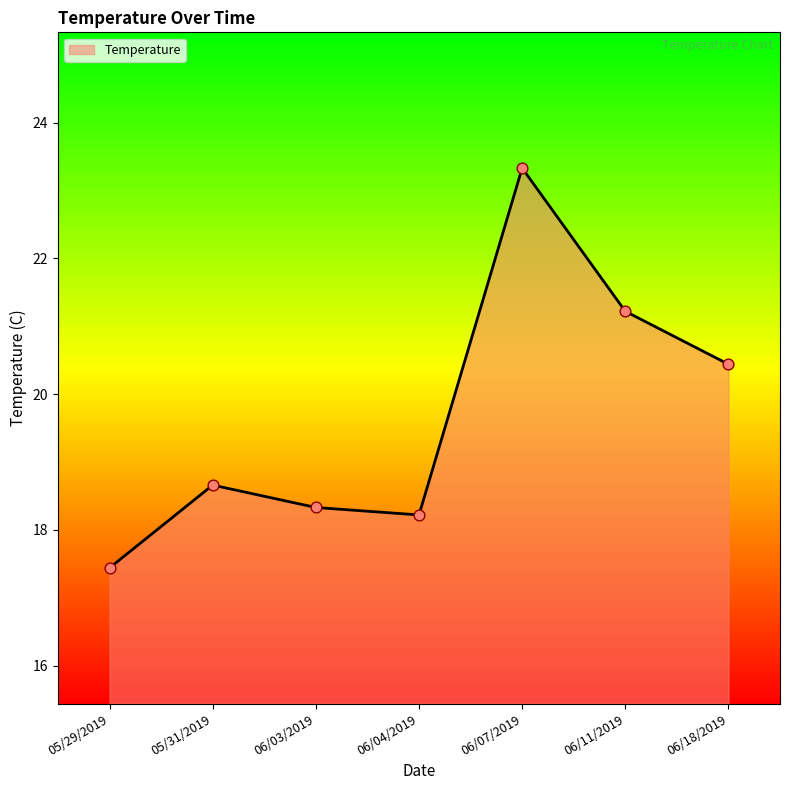

What is the change in value from 05/31/2019 to 06/07/2019?

+4.7